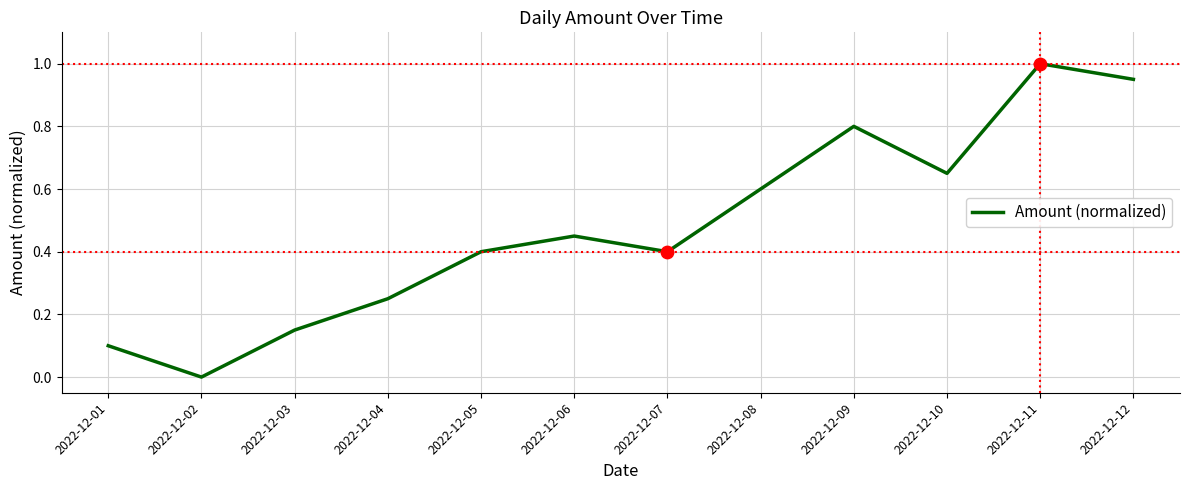

What is the change in value from 2022-12-04 to 2022-12-12?

+0.7